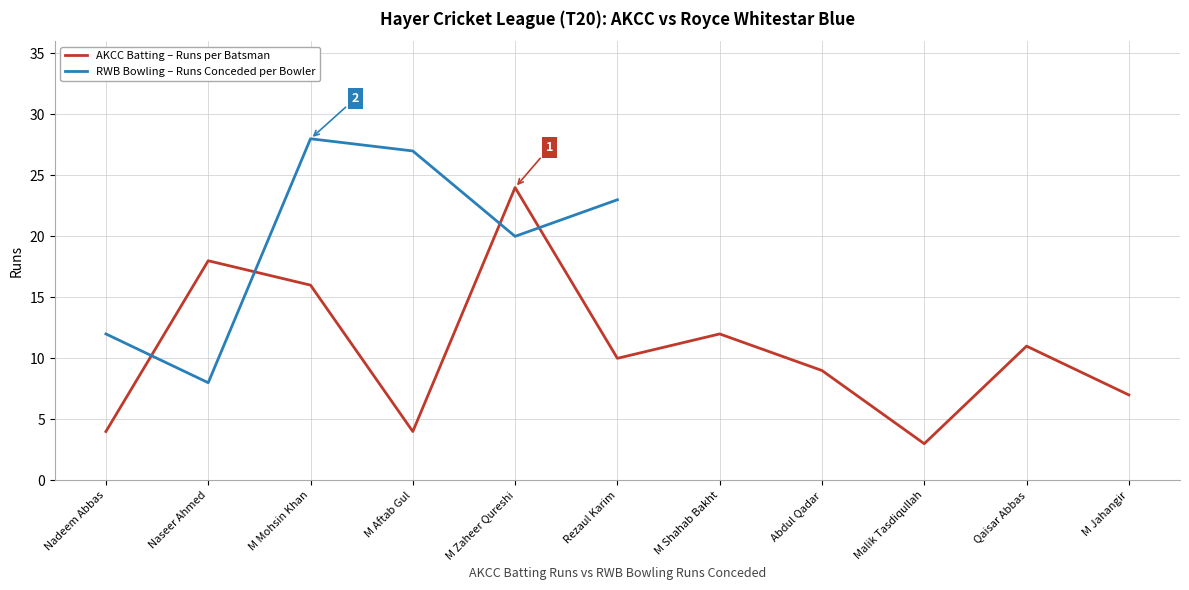

What is the approximate value at Naseer Ahmed, to the nearest 10?

20